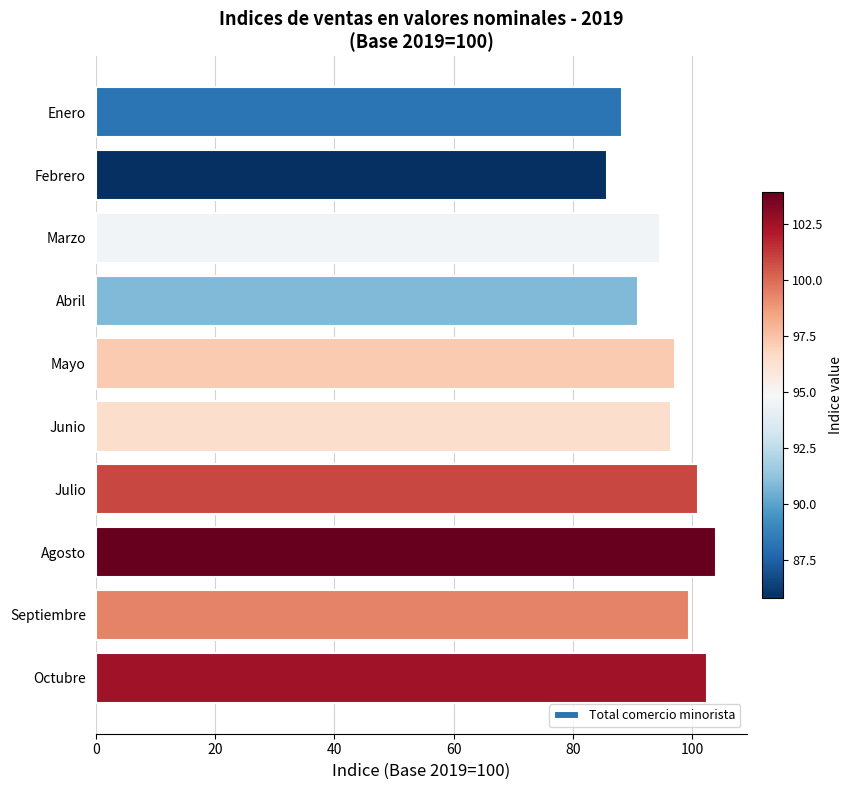

What is the average value?

96.0